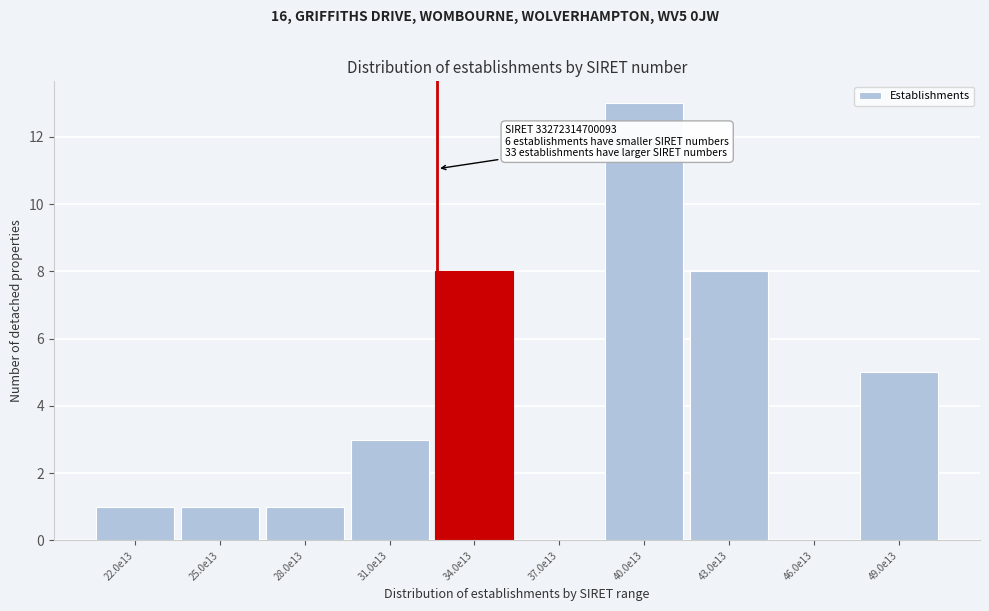

What is the maximum value shown in the chart?

13